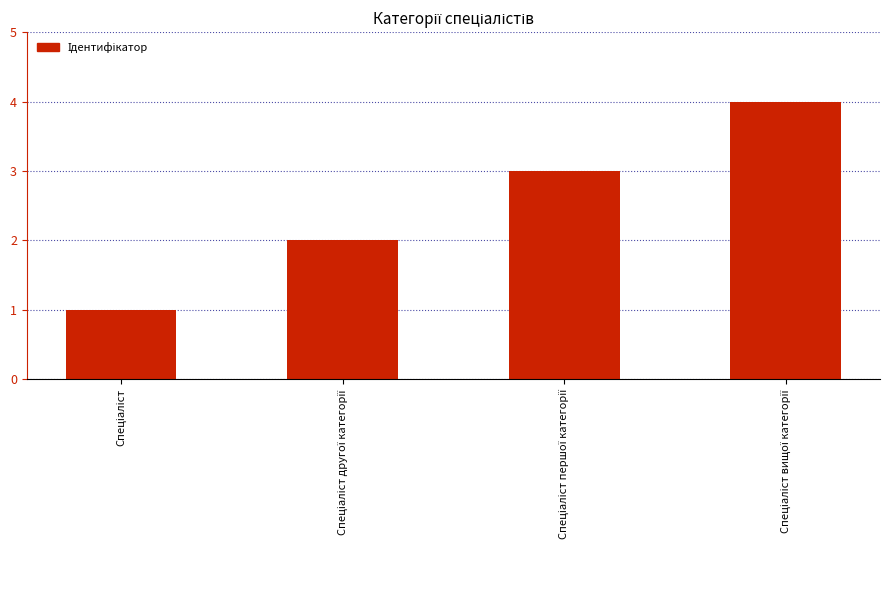

Reading left to right, list all the values displayed in this chart.

1	2	3	4